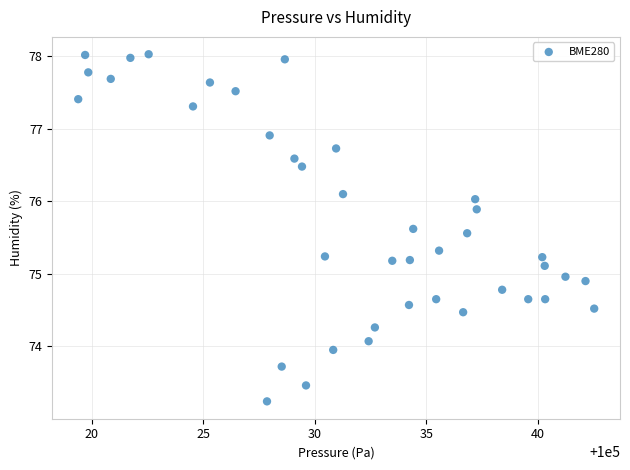

What is the range of Y values (max minus min)?

4.8